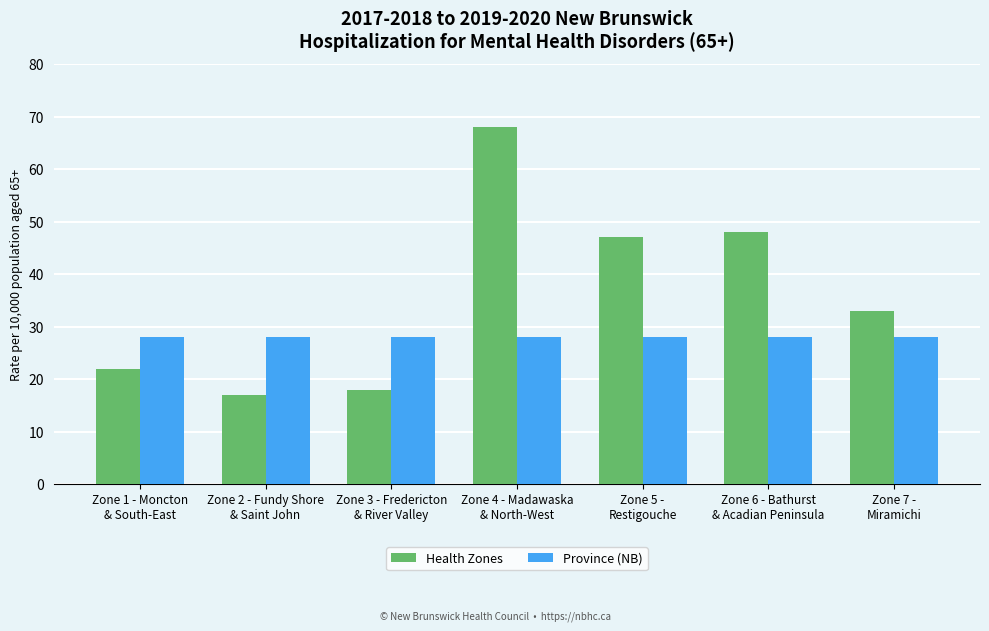

What is the total value across all series at Zone 3 - Fredericton
& River Valley?

46